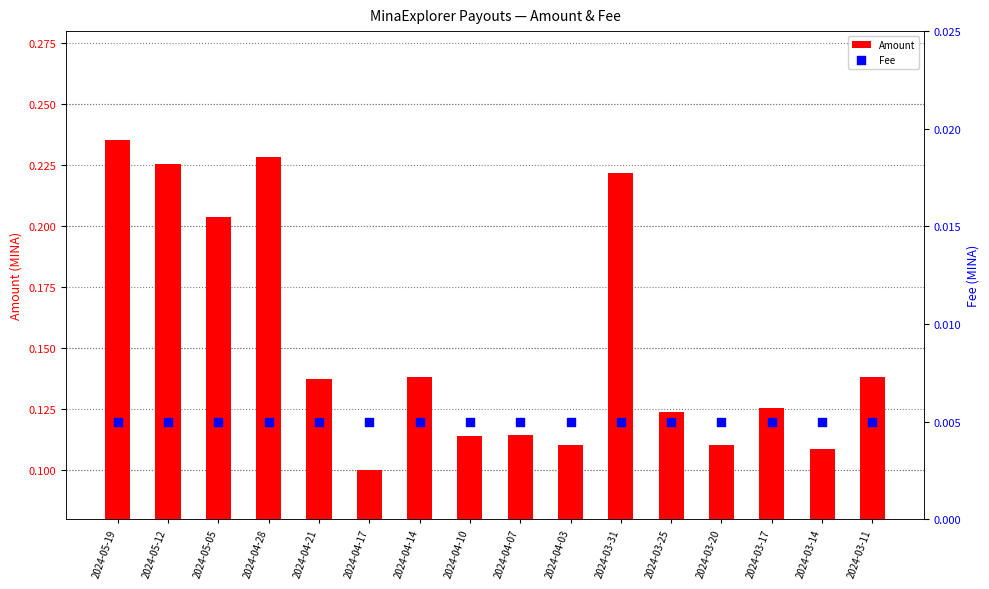

At which category is the sum across all series the highest?

2024-05-19